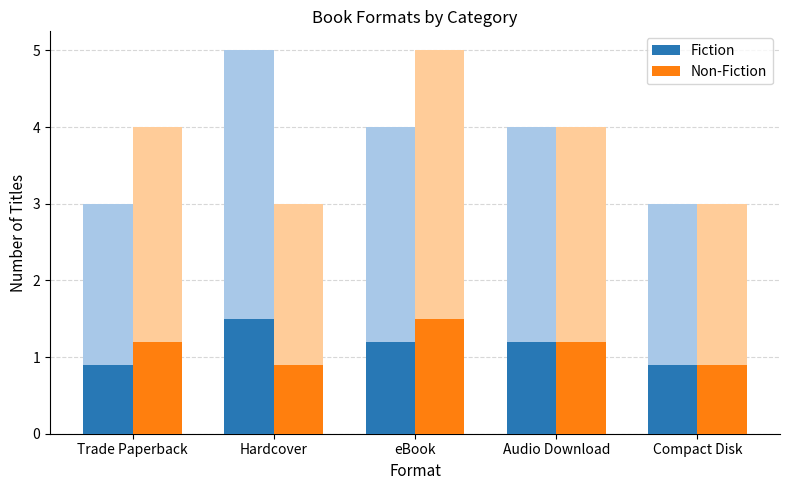

What is the total value across all series at Compact Disk?

1.8